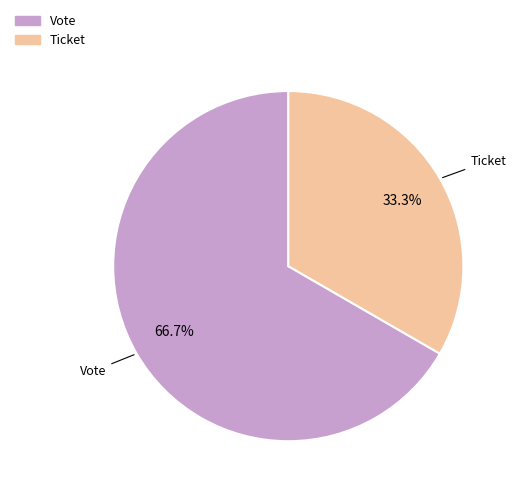

Is Vote the majority of the pie?

Yes